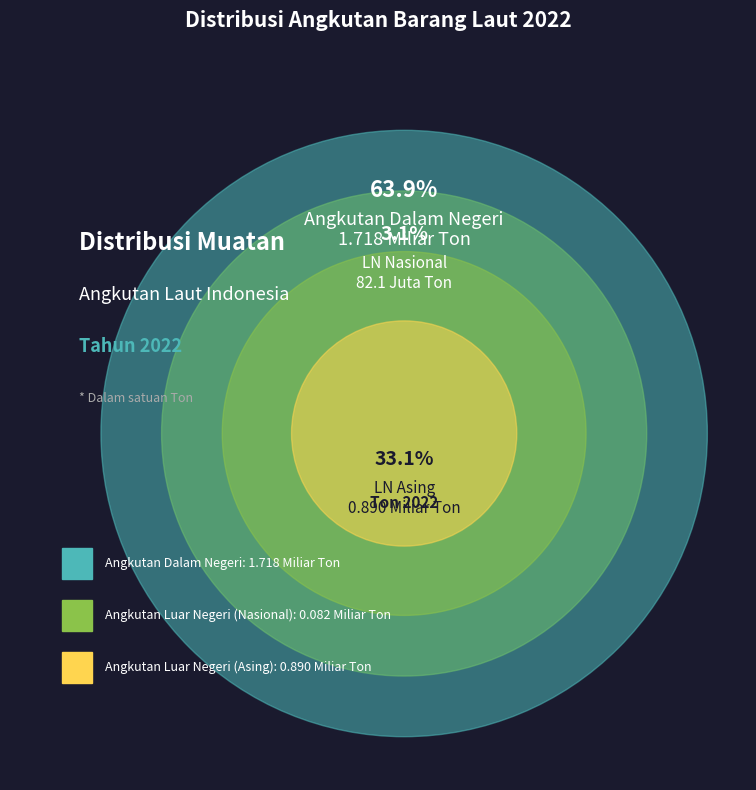

Is Angkutan Dalam Negeri the majority of the pie?

Yes